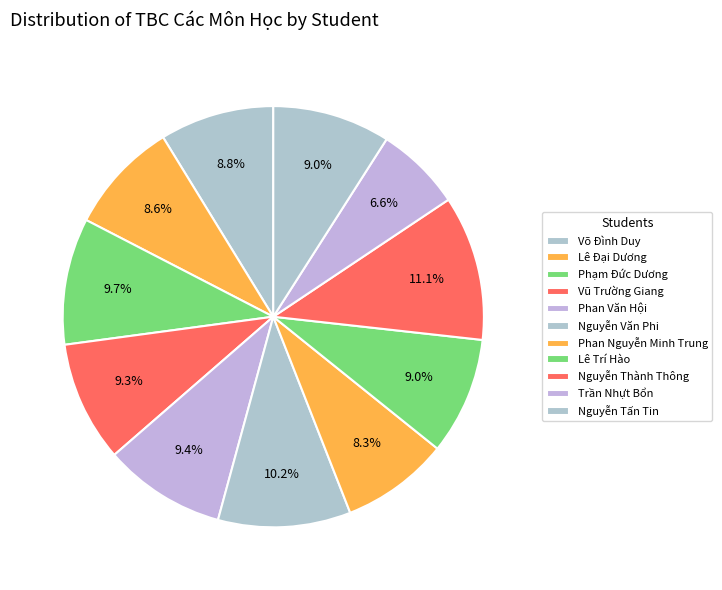

How much of the chart is everything except Phan Nguyễn Minh Trung?

91.7%